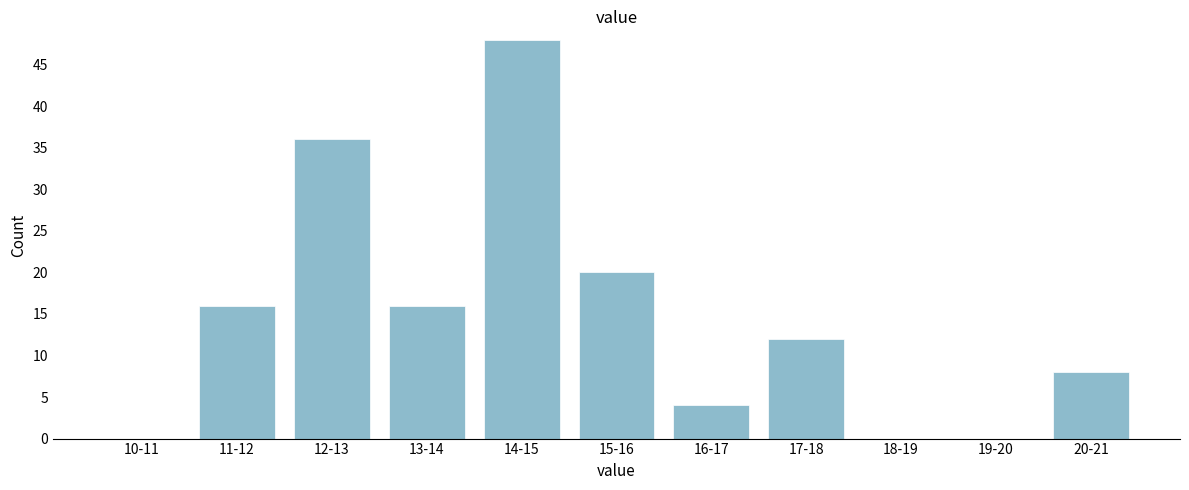

Reading left to right, list all the values displayed in this chart.

10-11=0	11-12=16	12-13=36	13-14=16	14-15=48	15-16=20	16-17=4	17-18=12	18-19=0	19-20=0	20-21=8